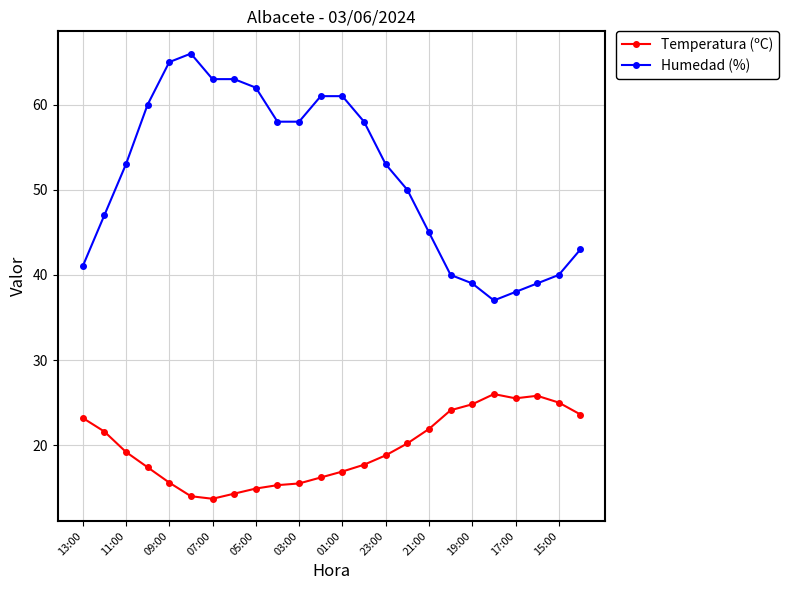

List the series in order of their peak value, lowest first.

Temperatura (ºC), Humedad (%)